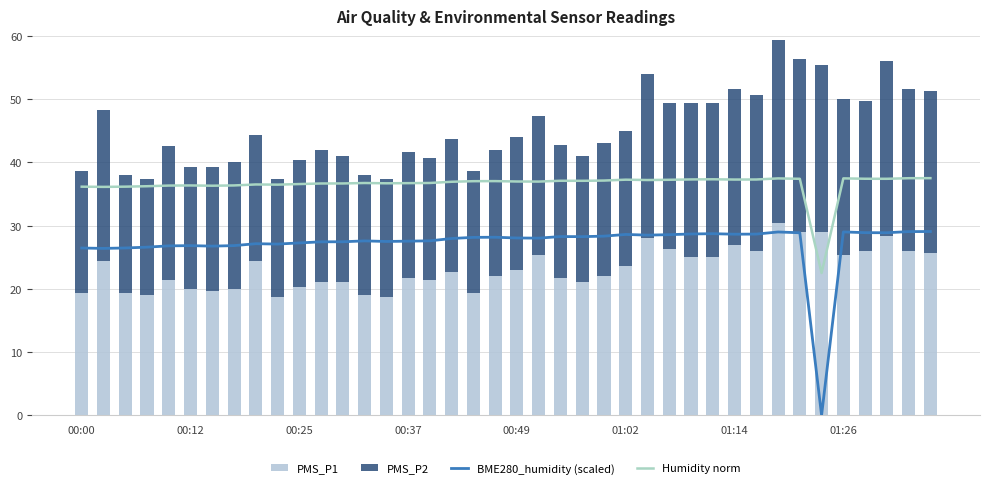

Are the bars grouped side by side (vs. stacked)?

Yes